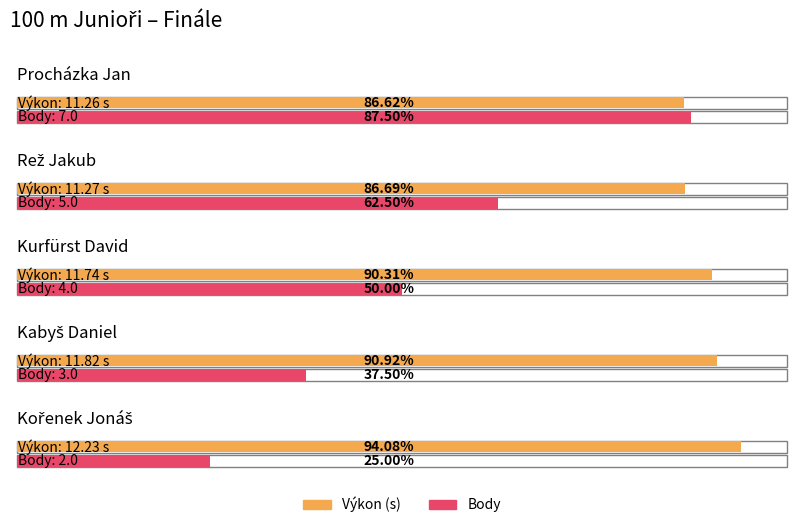

Between Rež Jakub and Procházka Jan, which is larger?

Rež Jakub